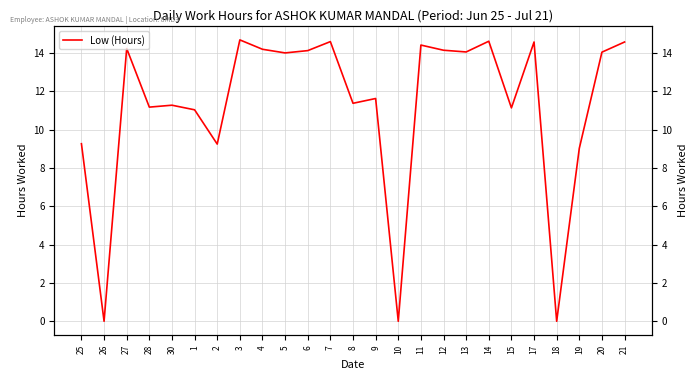

Rank the categories by value from highest to lowest.

3, 14, 7, 17, 21, 11, 27, 4, 12, 6, 13, 20, 5, 9, 8, 30, 28, 15, 1, 25, 2, 19, 26, 10, 18